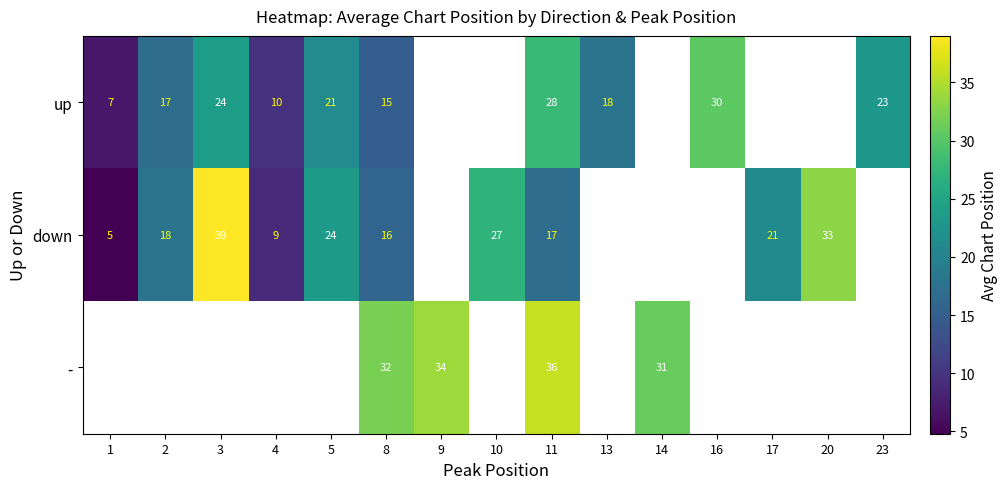

What is the total value across all series at 11?

81